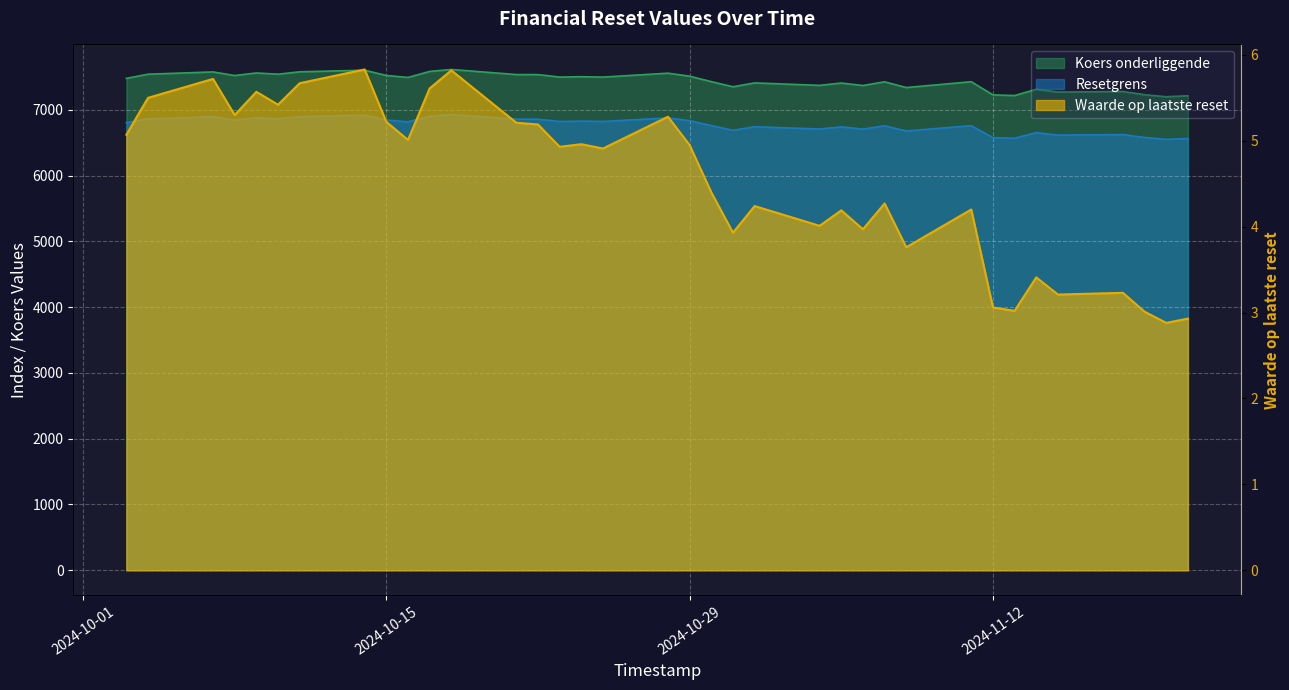

Rank the series at 2024-11-19 from lowest to highest value.

Waarde op laatste reset, Resetgrens, Koers onderliggende